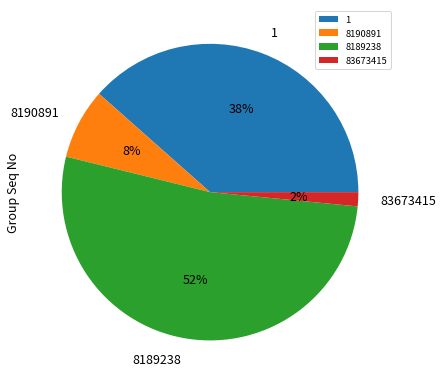

Count the number of slices in the pie.

4